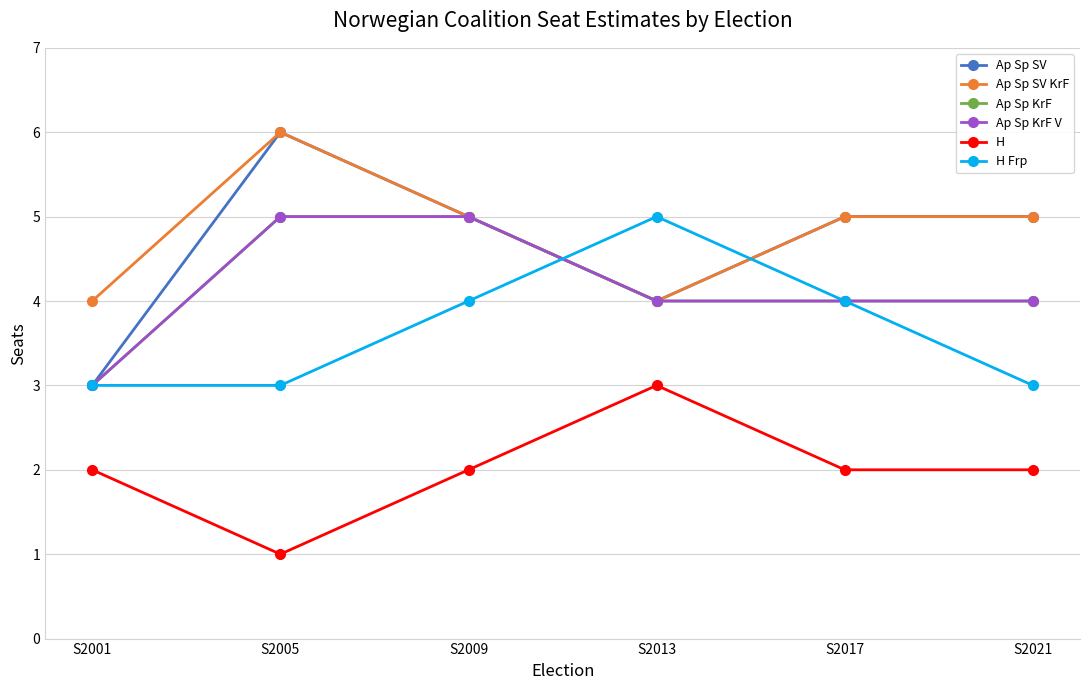

Which category has the highest value in the Ap Sp KrF V series?

S2005